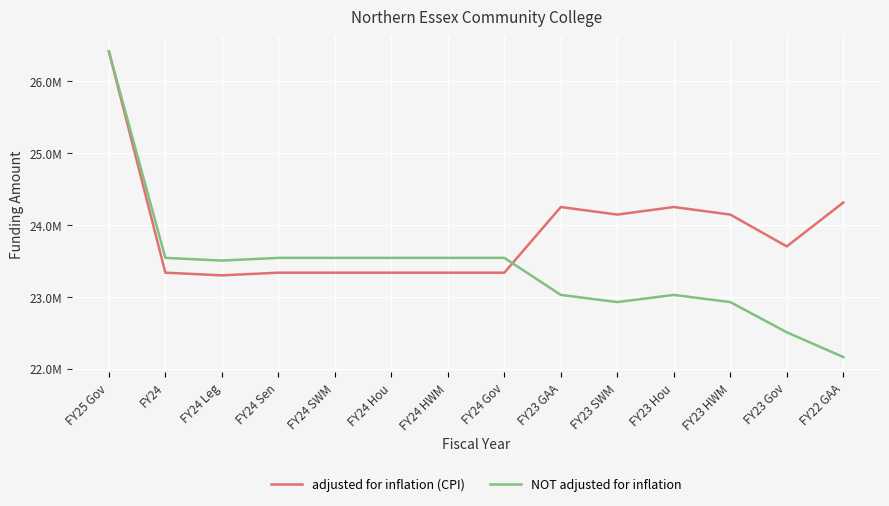

What is the difference between the NOT adjusted for inflation values at FY22 GAA and FY24 Sen?

1382176